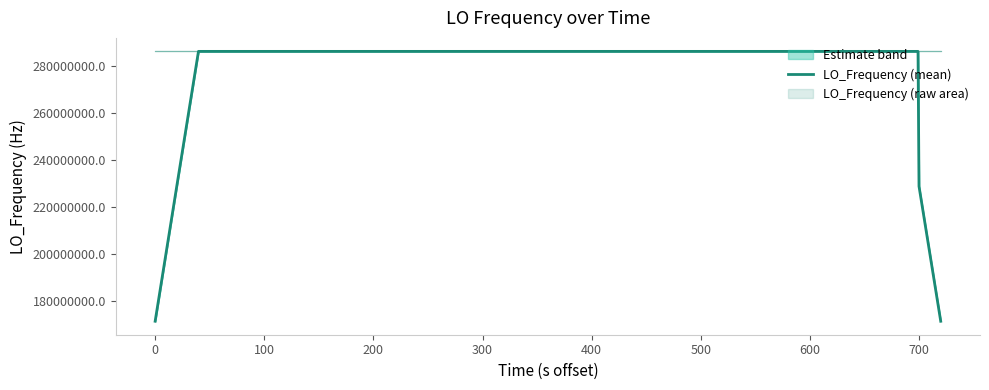

How many lines are shown in the chart?

1